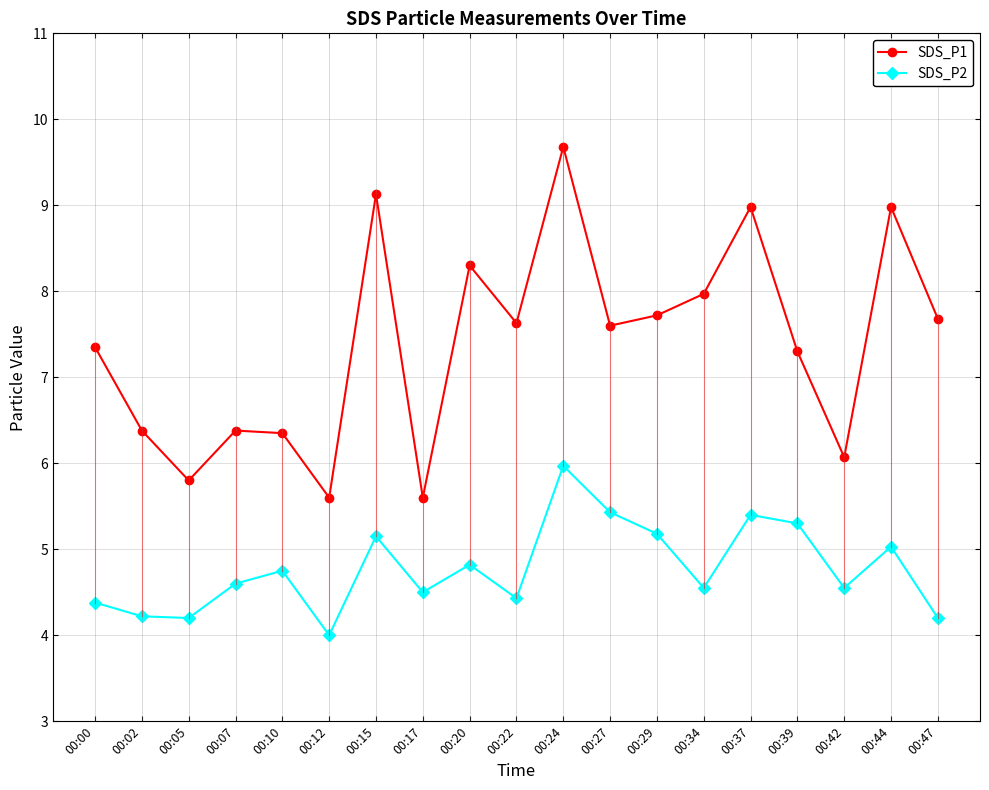

Does the chart display data point markers on the line(s)?

Yes